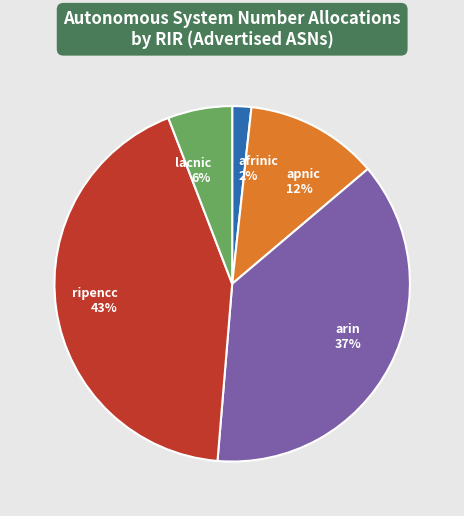

To the nearest percent, what is the difference between the lacnic and apnic slice percentages?

6%